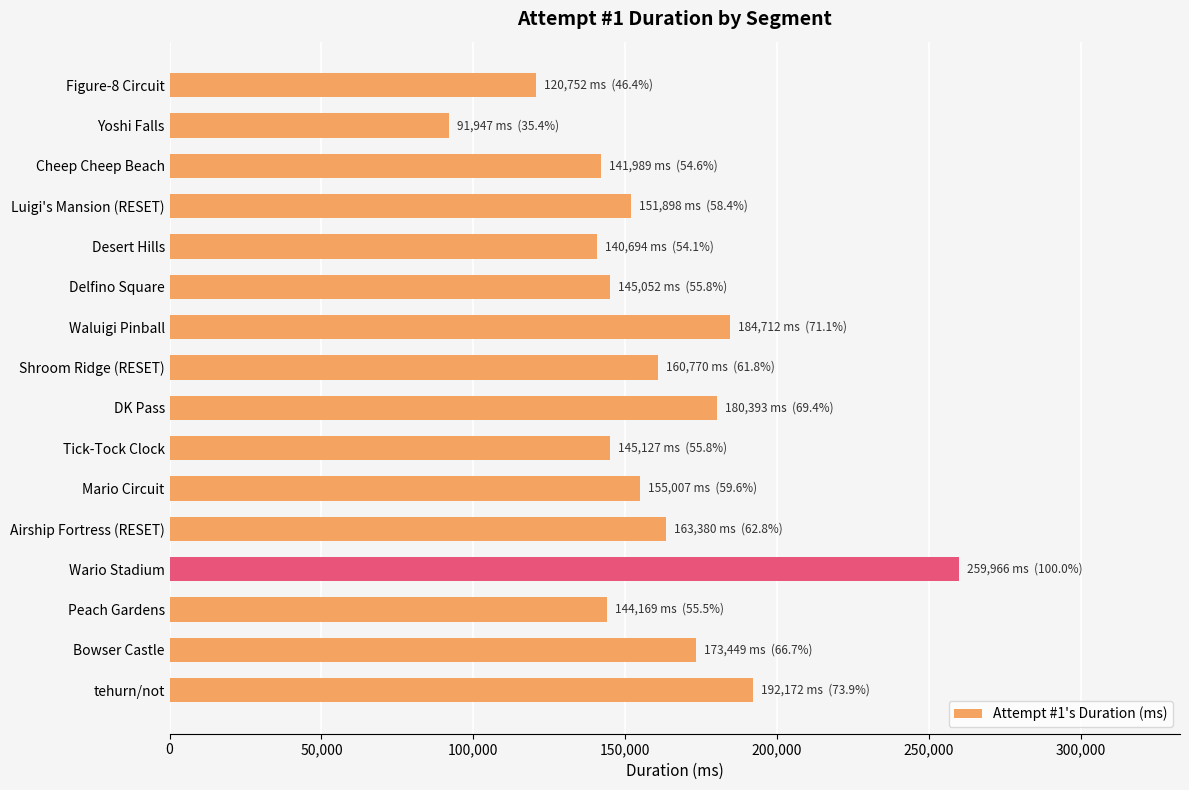

The chart shows a value of 184712 at Waluigi Pinball. True or false?

True